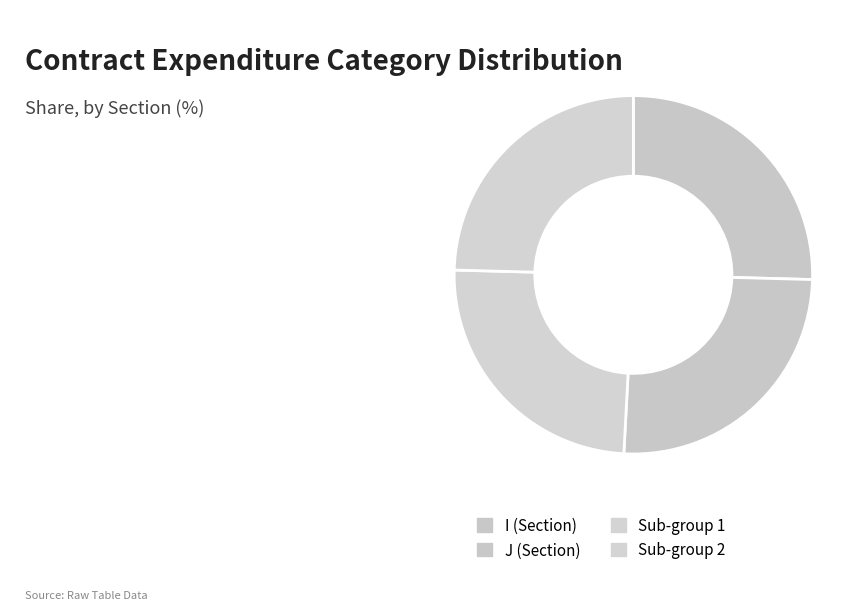

How many slices are in this pie chart?

4